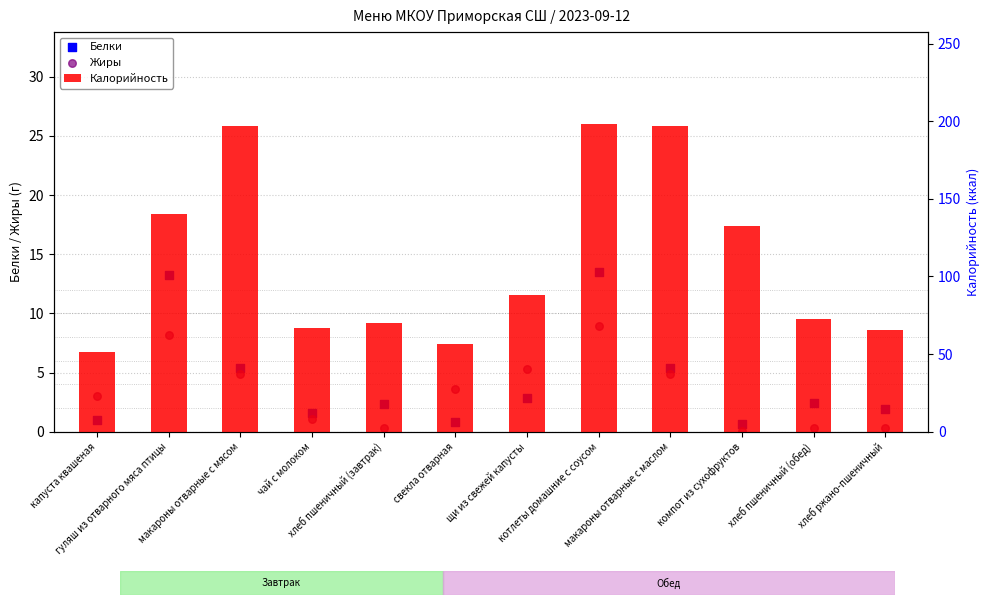

Is the value of Жиры at щи из свежей капусты greater than the value of Белки at макароны отварные с мясом?

No